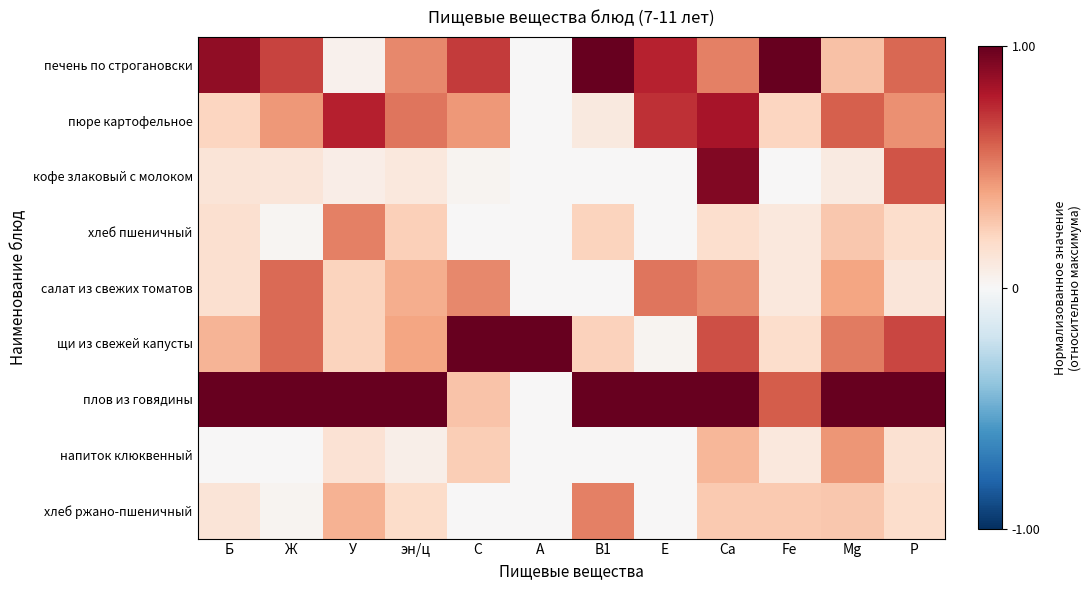

What is the greatest value displayed?

1.0